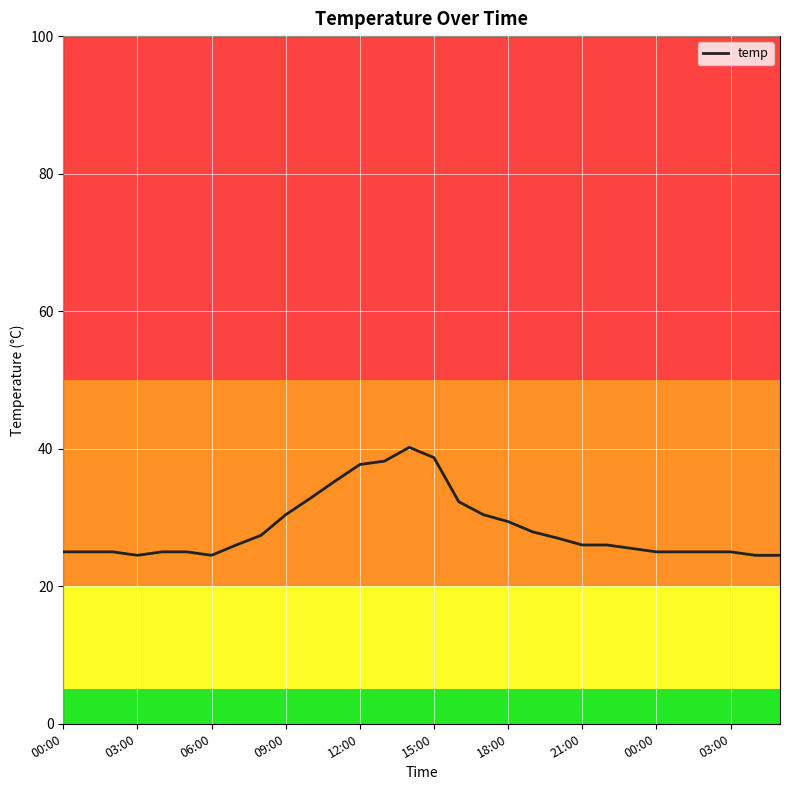

What is the greatest value displayed?

40.2